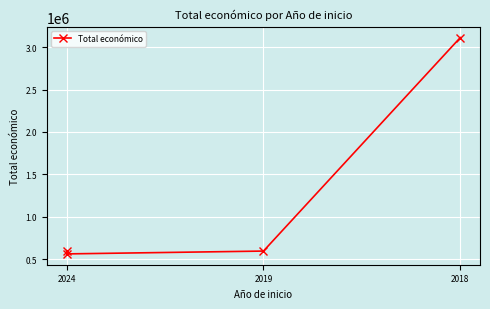

How many values are below 599540?

2